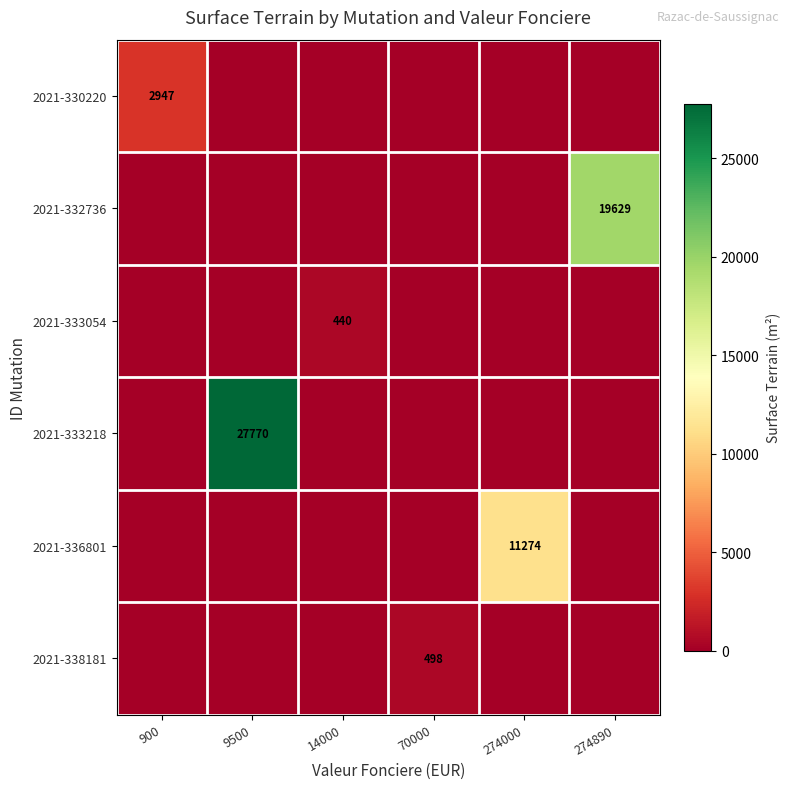

The value of 2021-330220 at 900 is 5116. True or false?

False